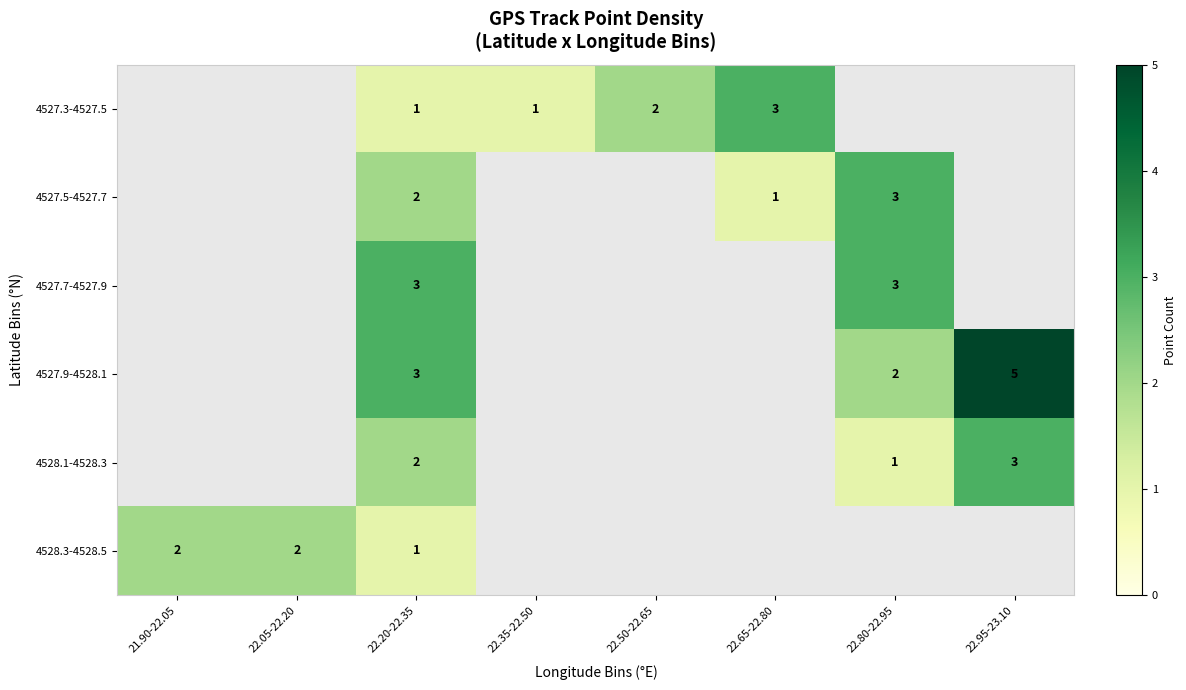

Is the value of 4528.1-4528.3 at 22.95-23.10 greater than the value of 4527.9-4528.1 at 22.95-23.10?

No